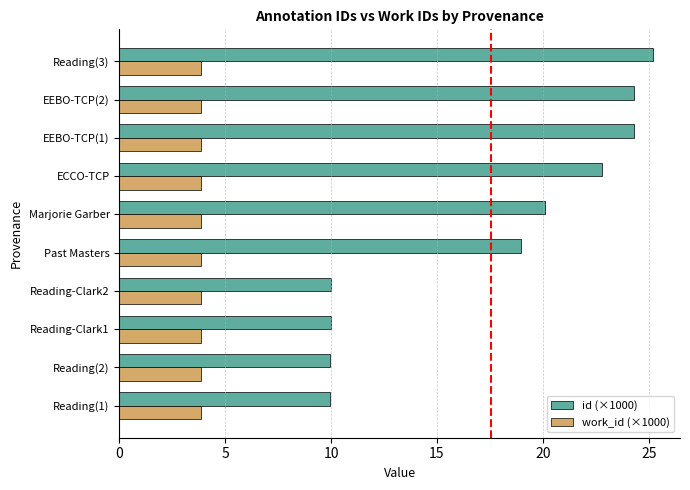

The id (×1000) series shows 35.4 at EEBO-TCP(1). True or false?

False